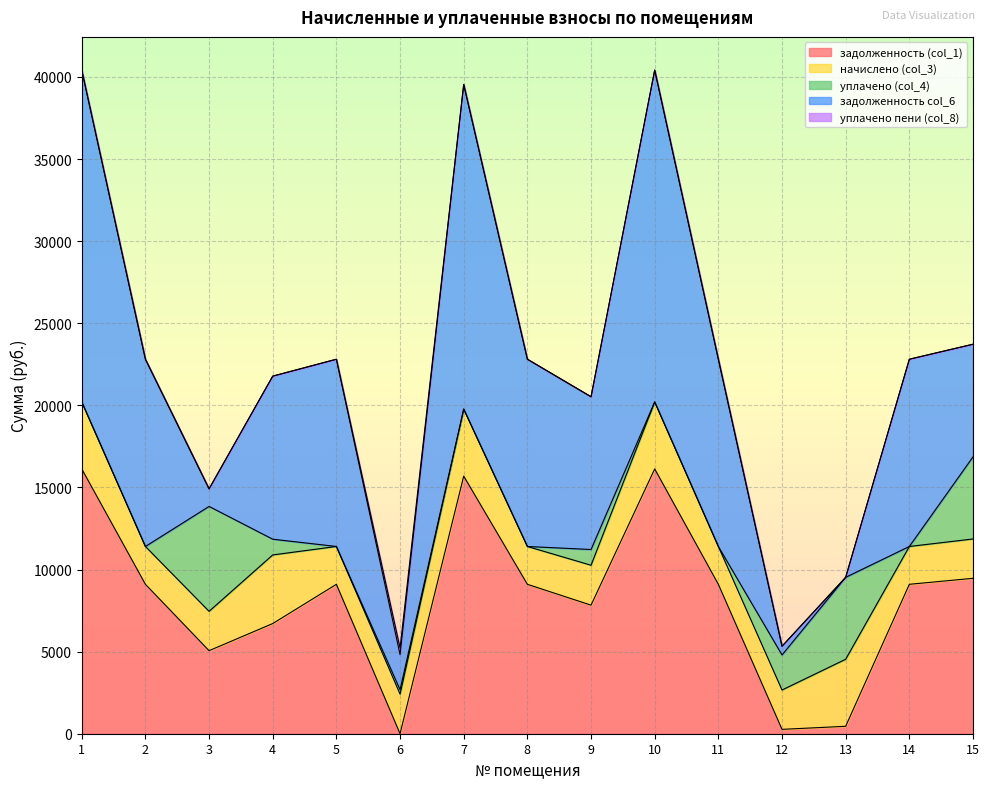

What are all the series names shown in the legend?

задолженность (col_1), начислено (col_3), уплачено (col_4), задолженность col_6, уплачено пени (col_8)